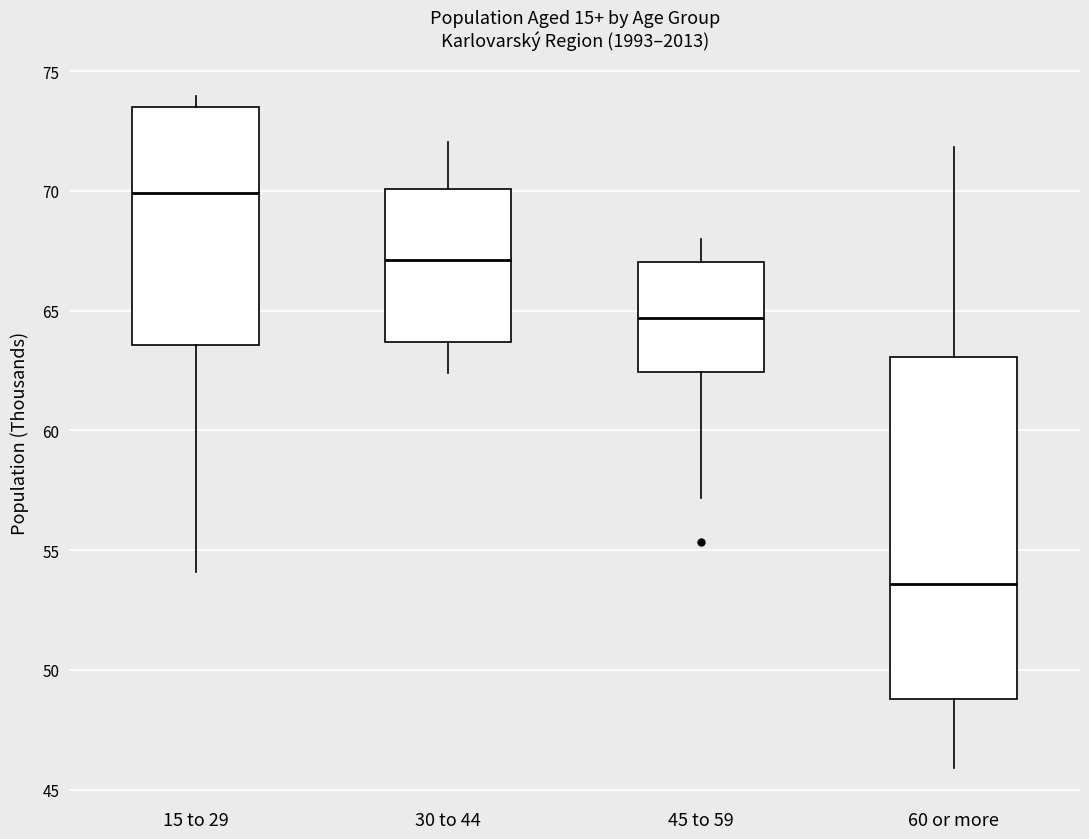

Which box is the tallest, from its lower edge to its upper edge?

60 or more